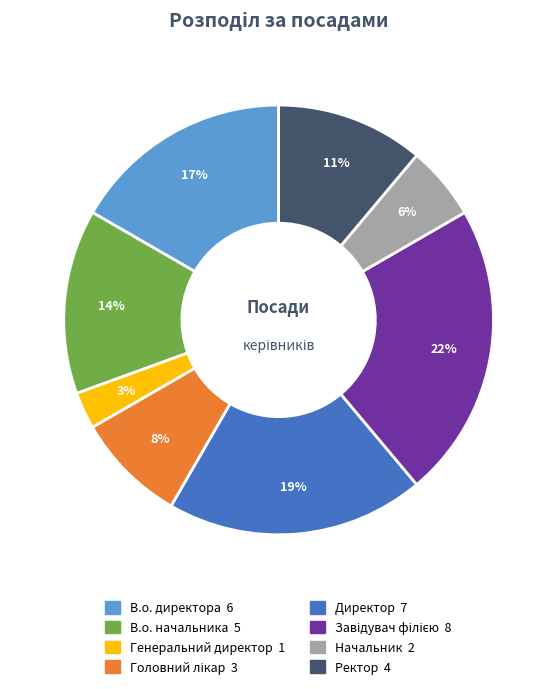

Which slice is the smallest?

Генеральний директор